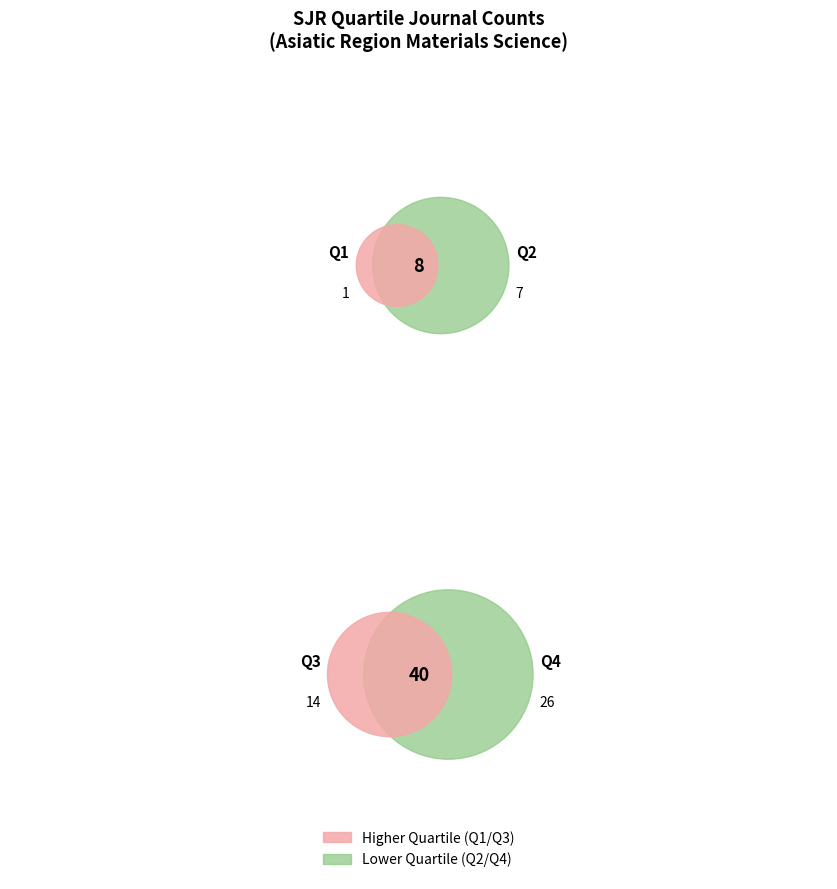

Is Q4 the majority of the pie?

Yes